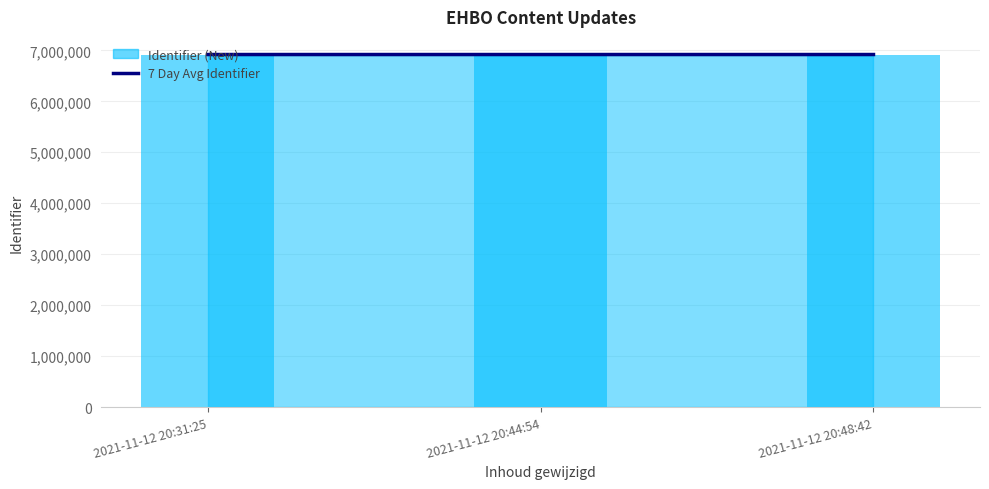

Reading right to left, list all the values displayed in this chart.

6918022	6918018	6918013